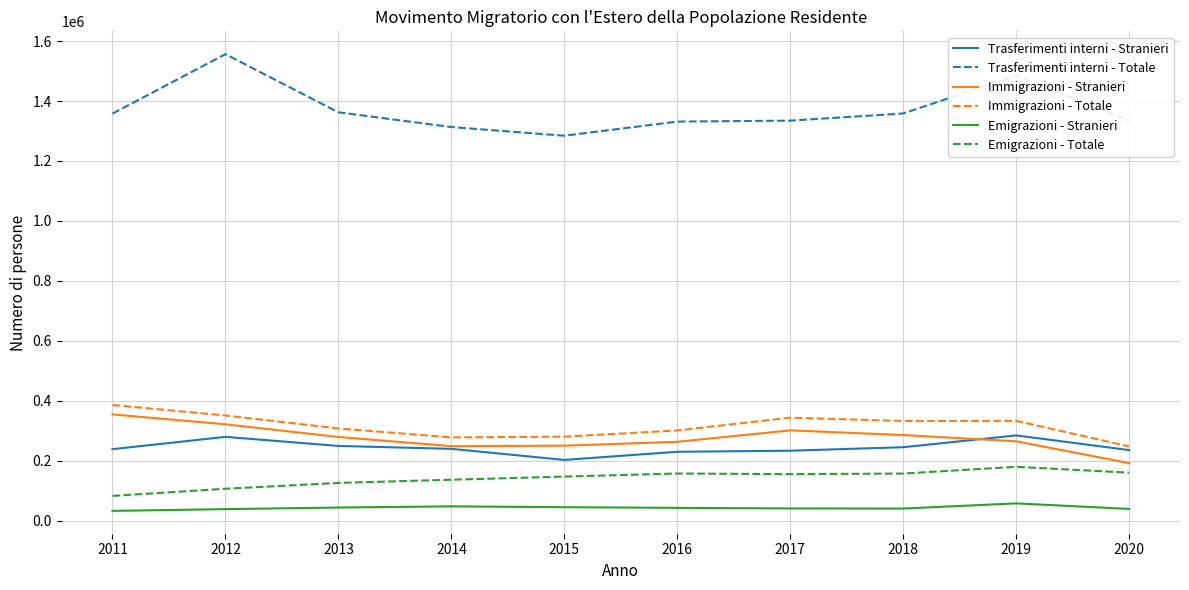

True or false: Trasferimenti interni - Totale and Immigrazioni - Stranieri cross at least once.

False